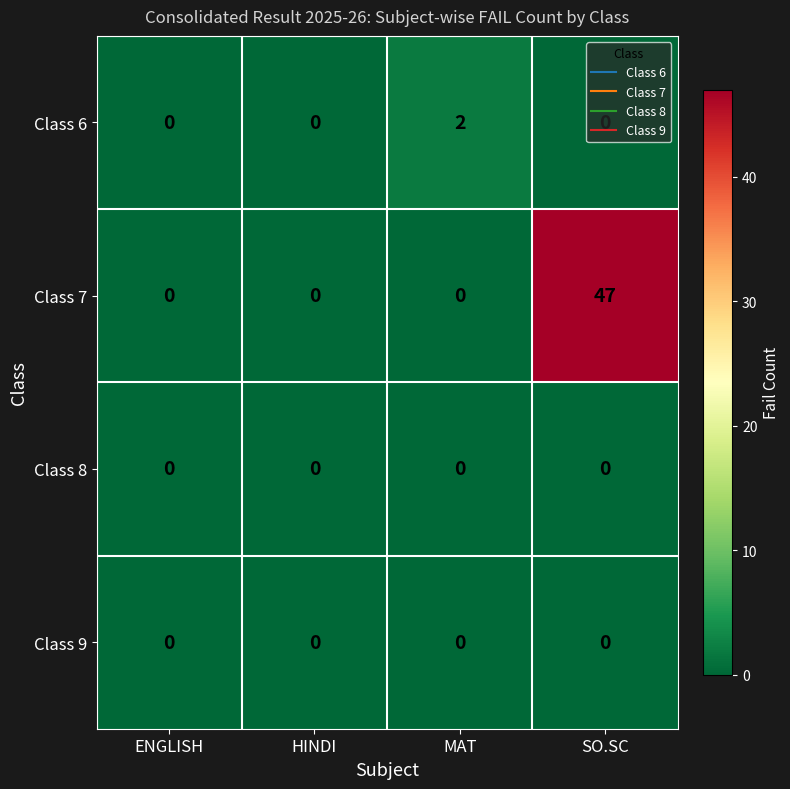

Which series has the largest total across all categories?

Class 7